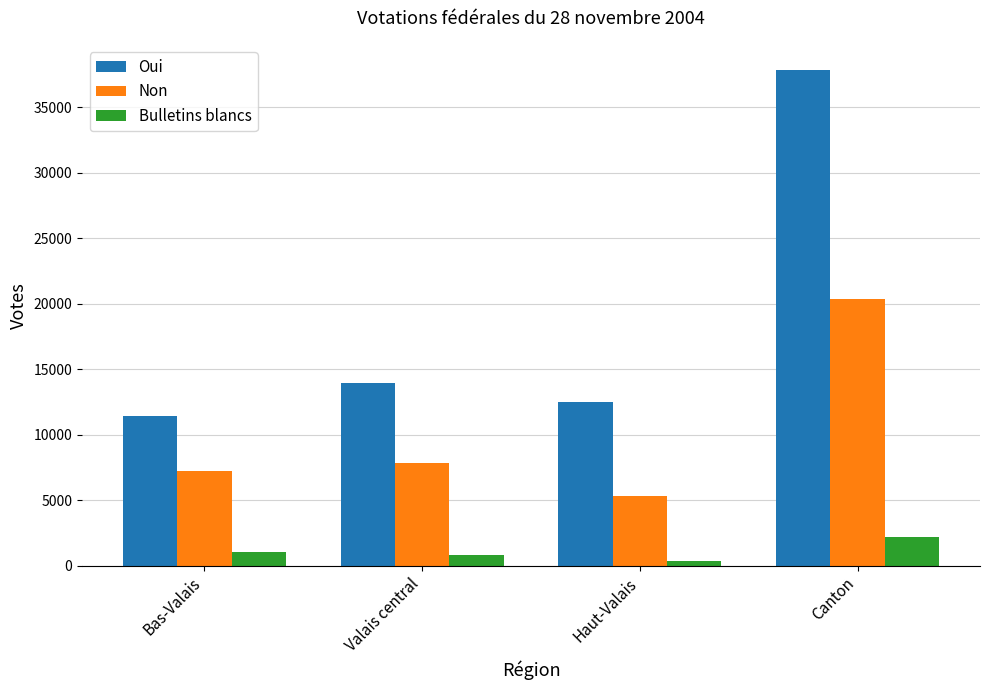

Which series changed the most between Valais central and Haut-Valais?

Non